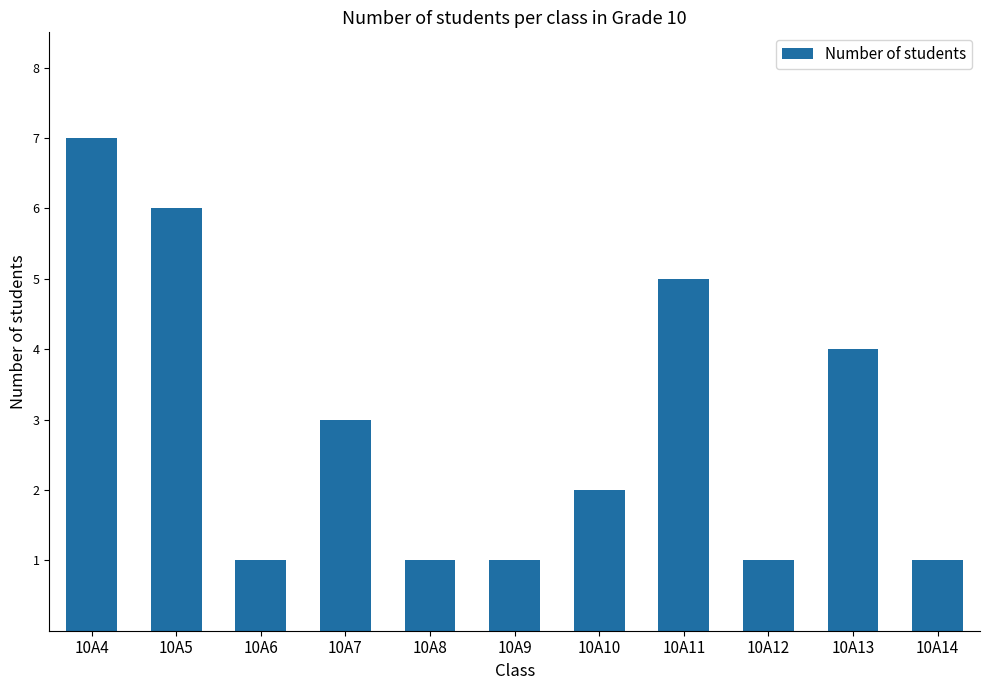

Are the bars grouped side by side (vs. stacked)?

No